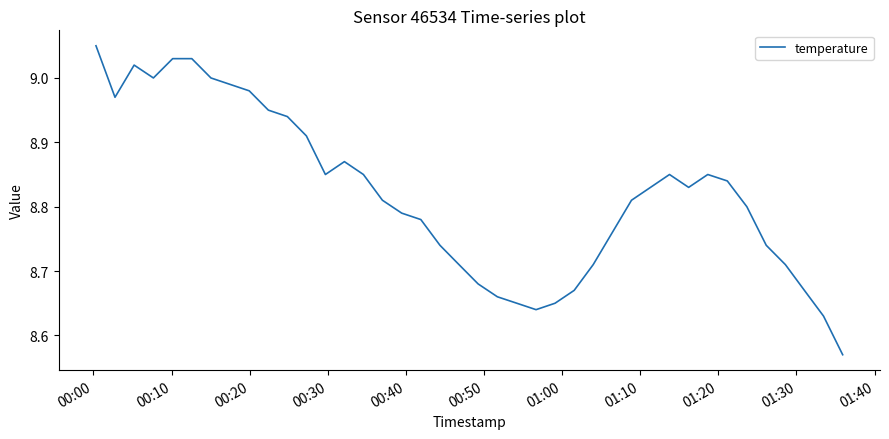

True or false: the data has more than 1 interior local peaks.

True